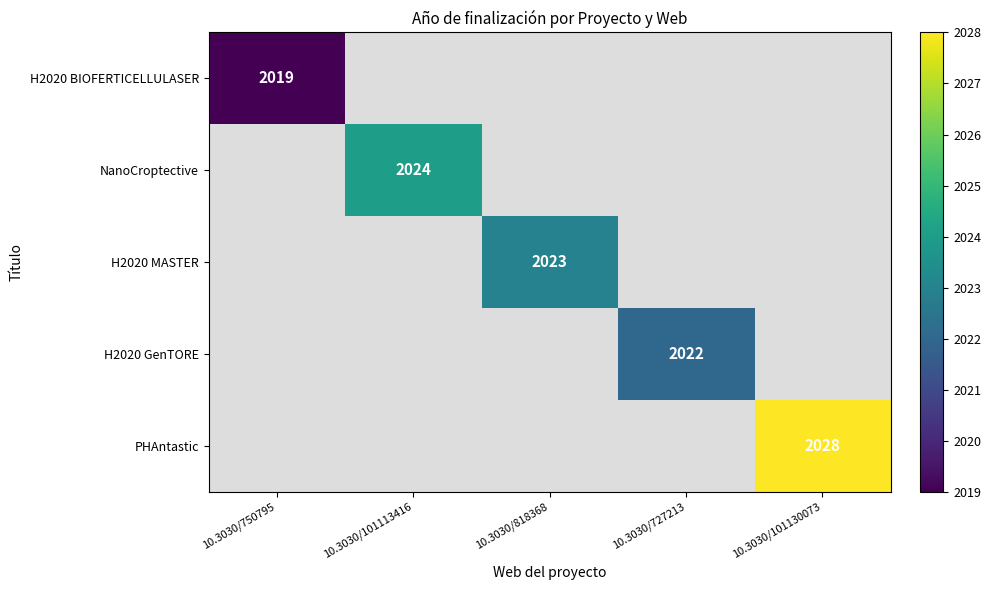

At how many categories does at least one series exceed 2026?

1